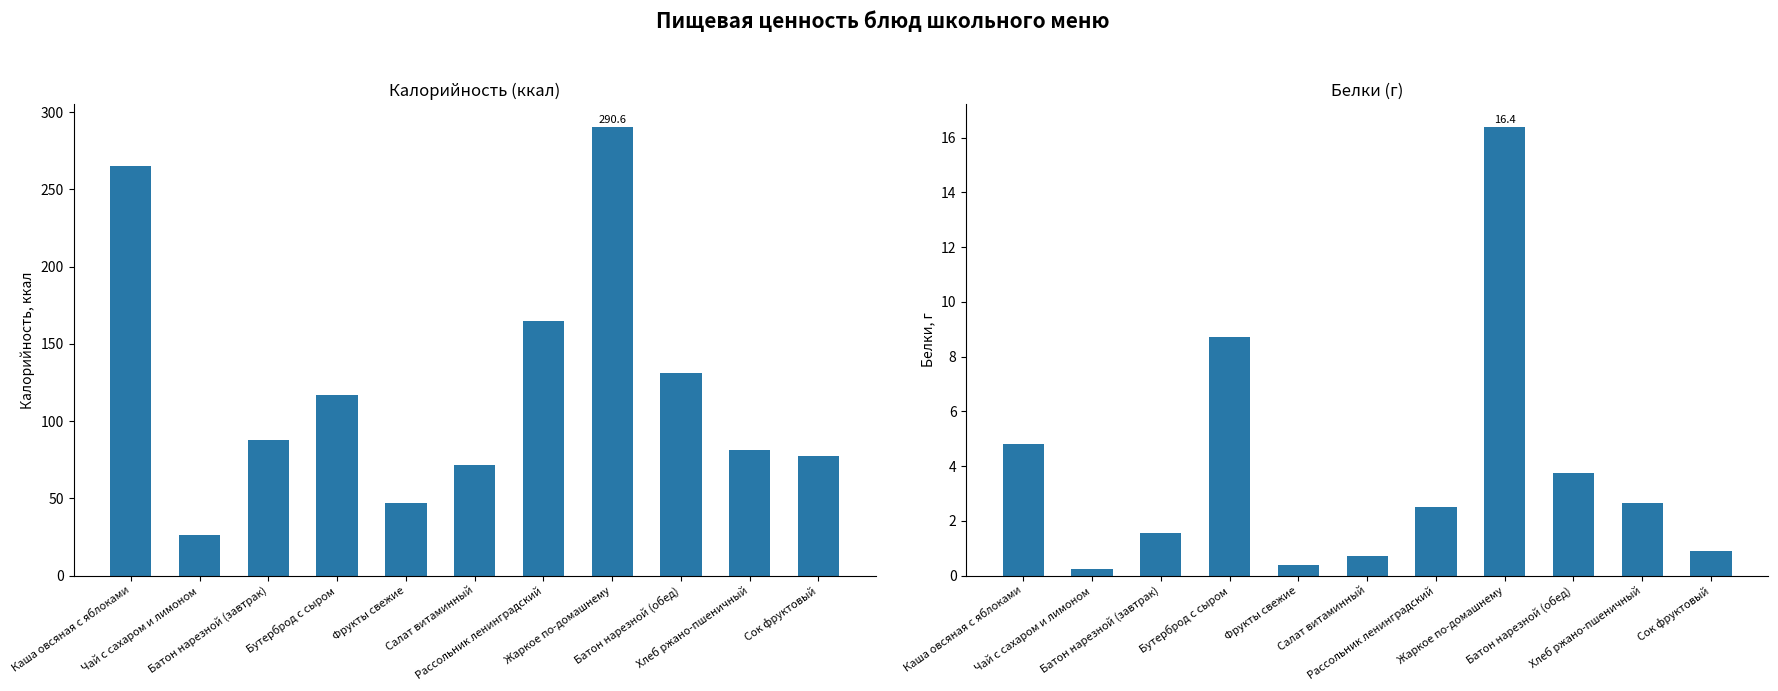

How many values in the Белки series are below 2?

5